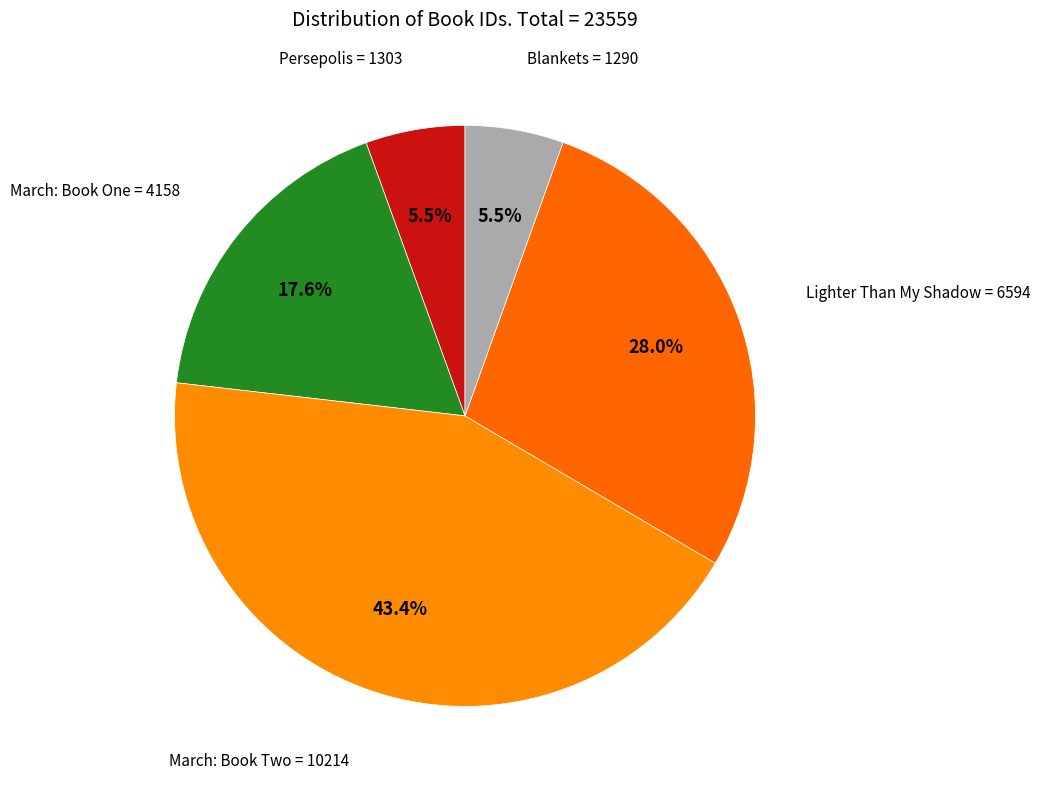

Count the number of slices in the pie.

5